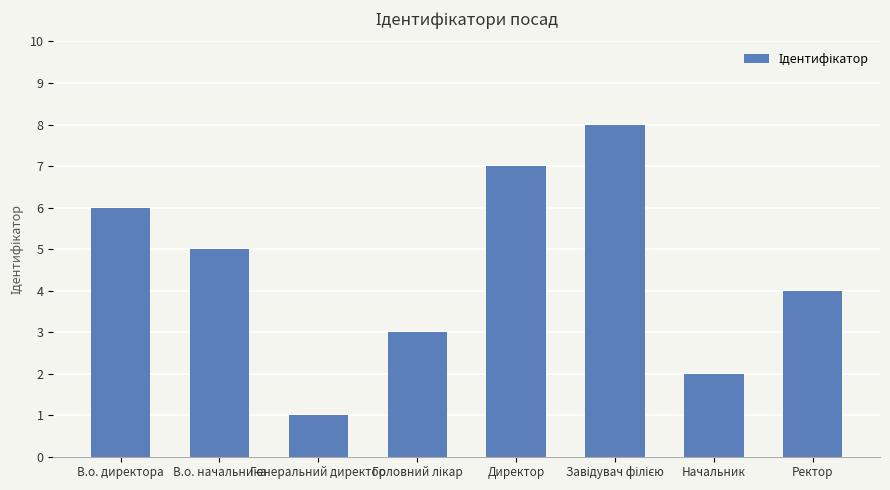

The value at Директор is 2. True or false?

False